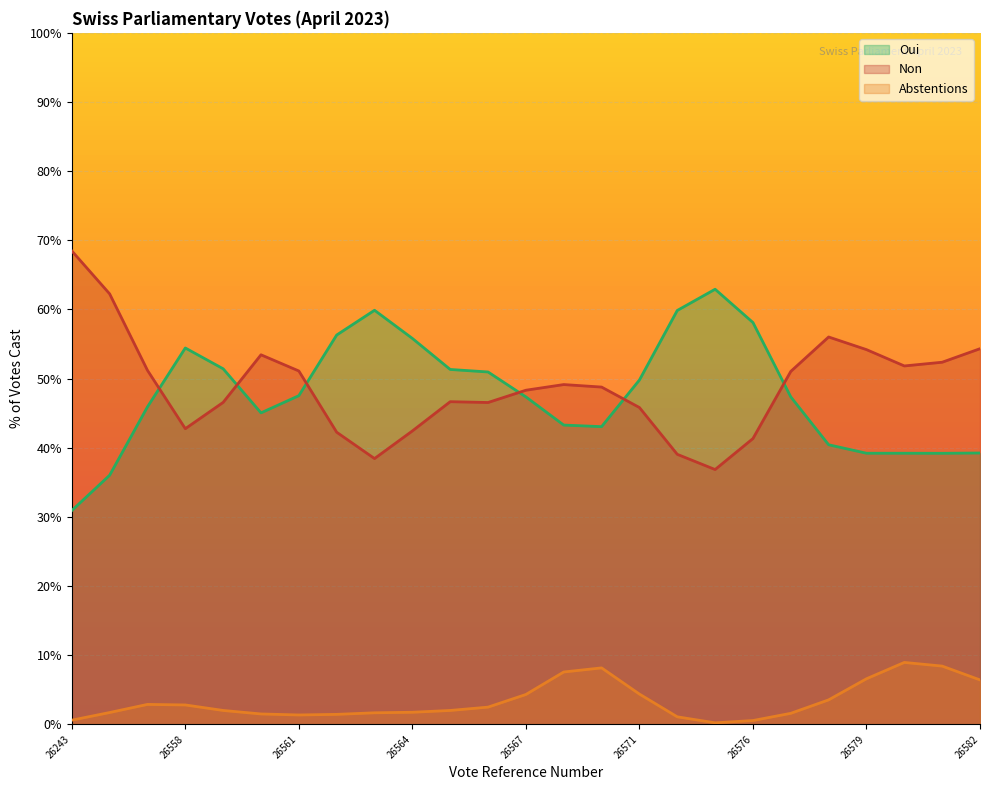

At 26564, list the series in order from smallest to largest.

Abstentions, Non, Oui